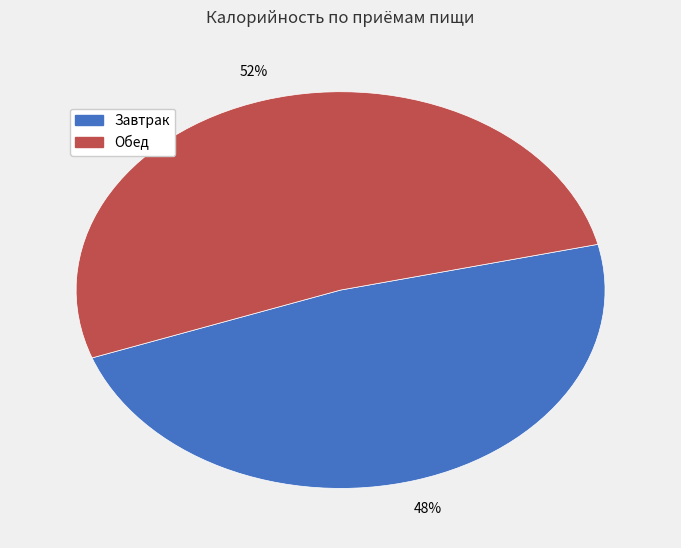

Which slice represents more than half of the pie?

Обед